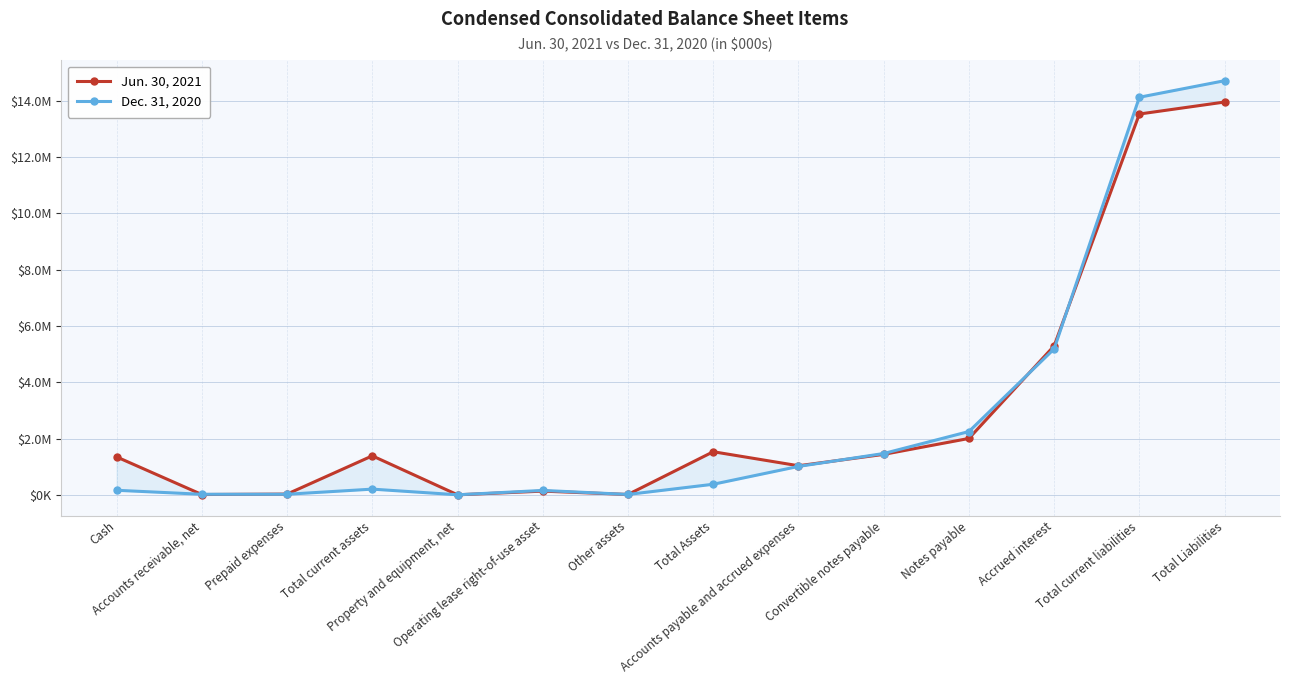

True or false: Dec. 31, 2020 has more than 2 points higher than both neighbors.

False